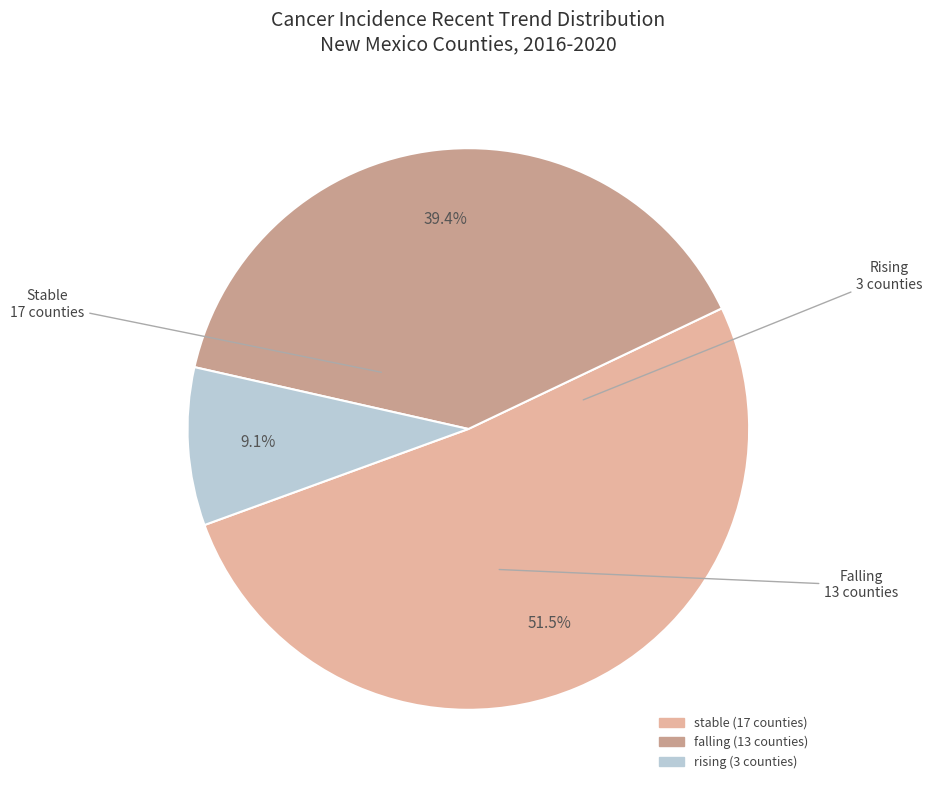

Count the number of slices in the pie.

3